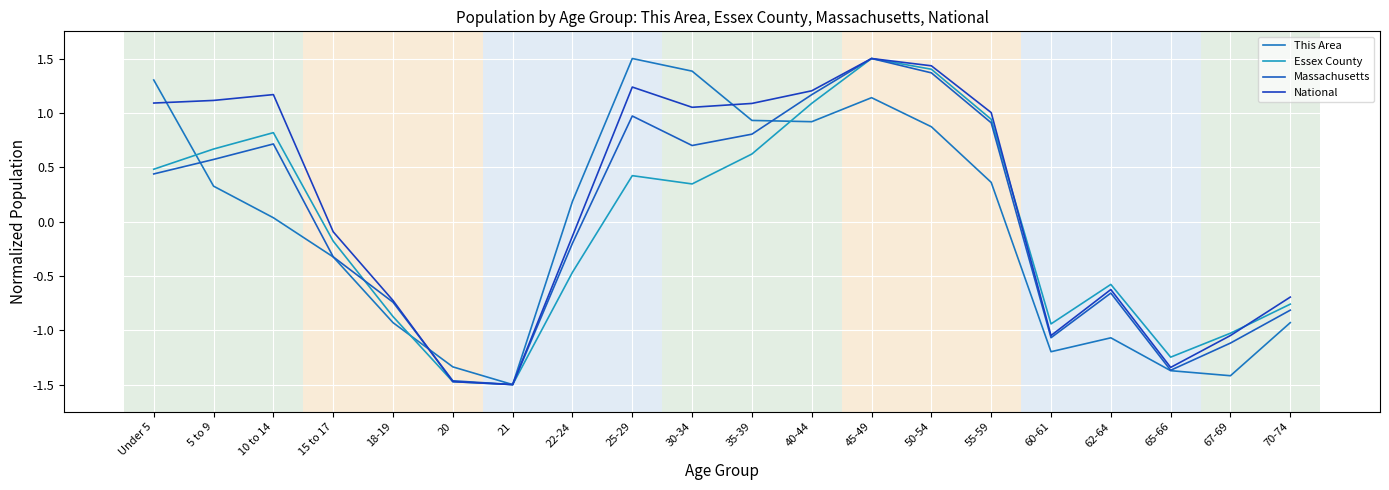

At which category does Massachusetts reach its first local peak?

10 to 14